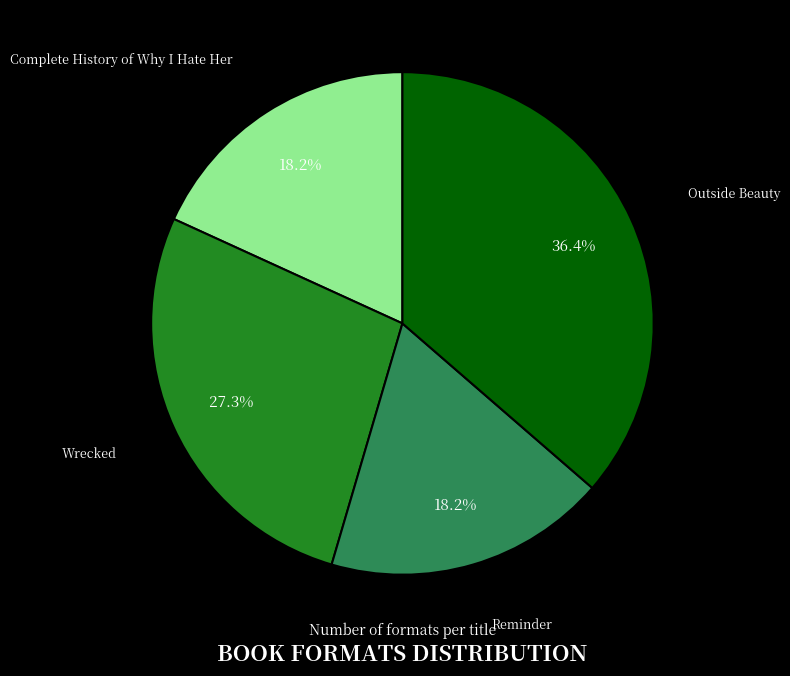

Which slice is the largest?

Outside Beauty